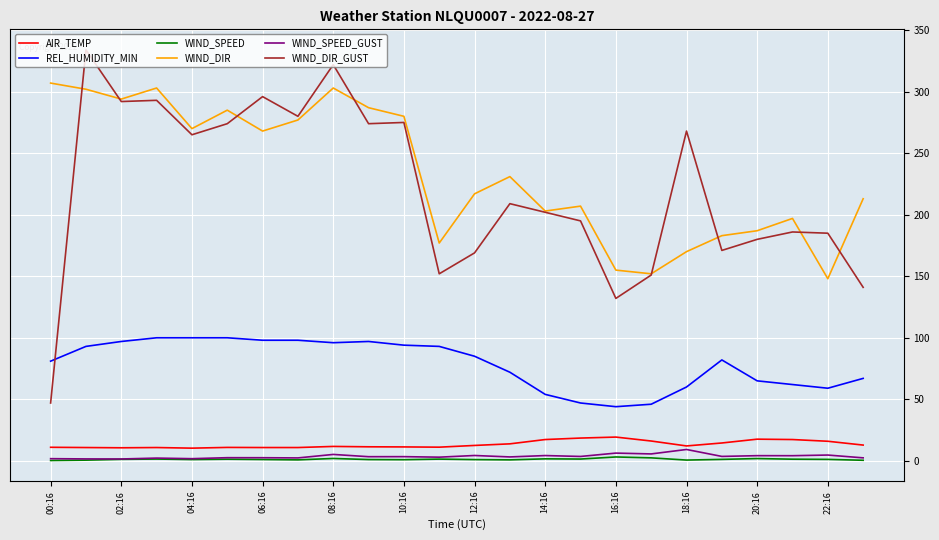

True or false: WIND_DIR_GUST and REL_HUMIDITY_MIN intersect in this chart.

True